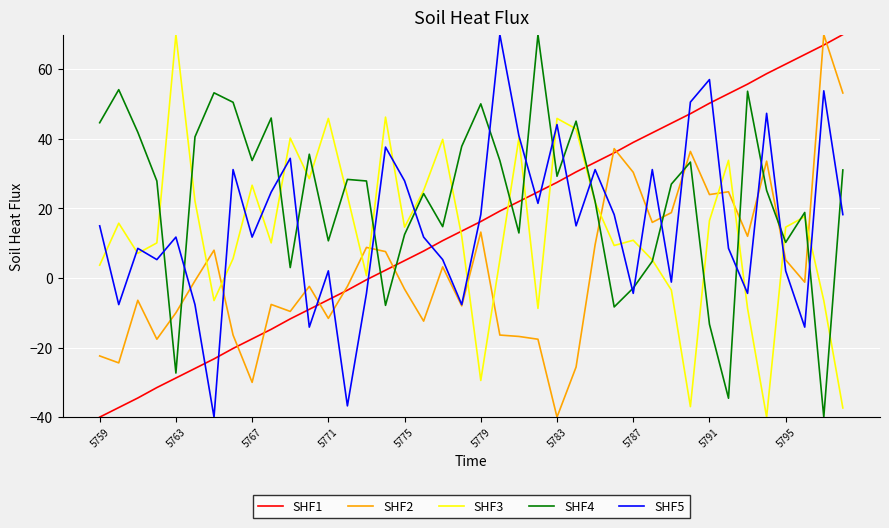

True or false: SHF5 has more than 2 interior local peaks.

True